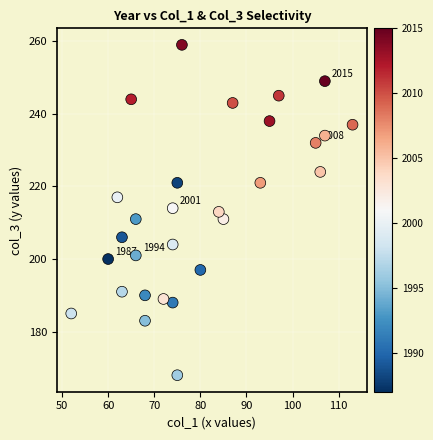

What is the range of X values (max minus min)?

61